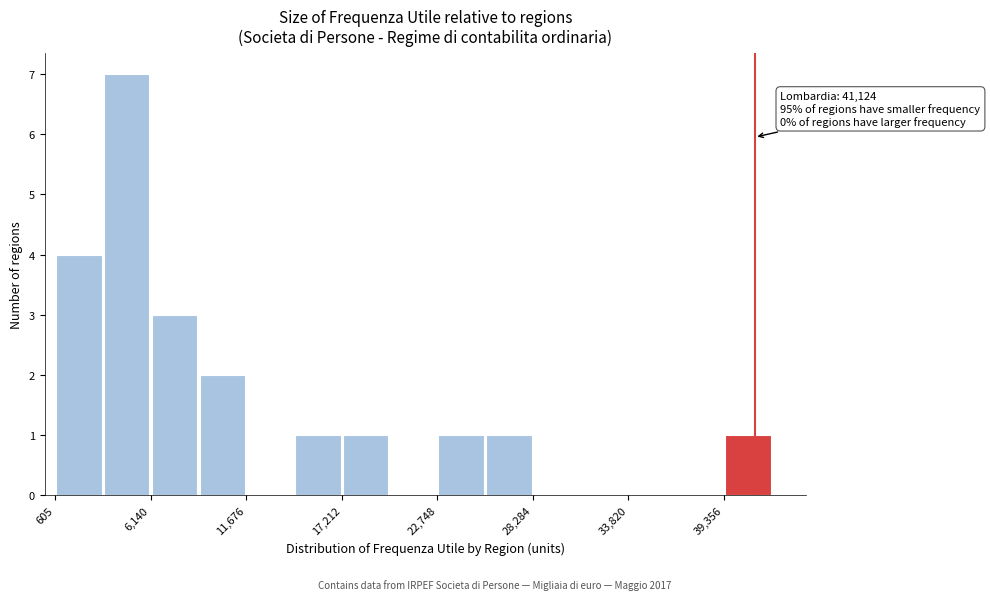

Around what value on the x-axis is the tallest bar? Give the approximate position of its centre, as read against the axis.

5000